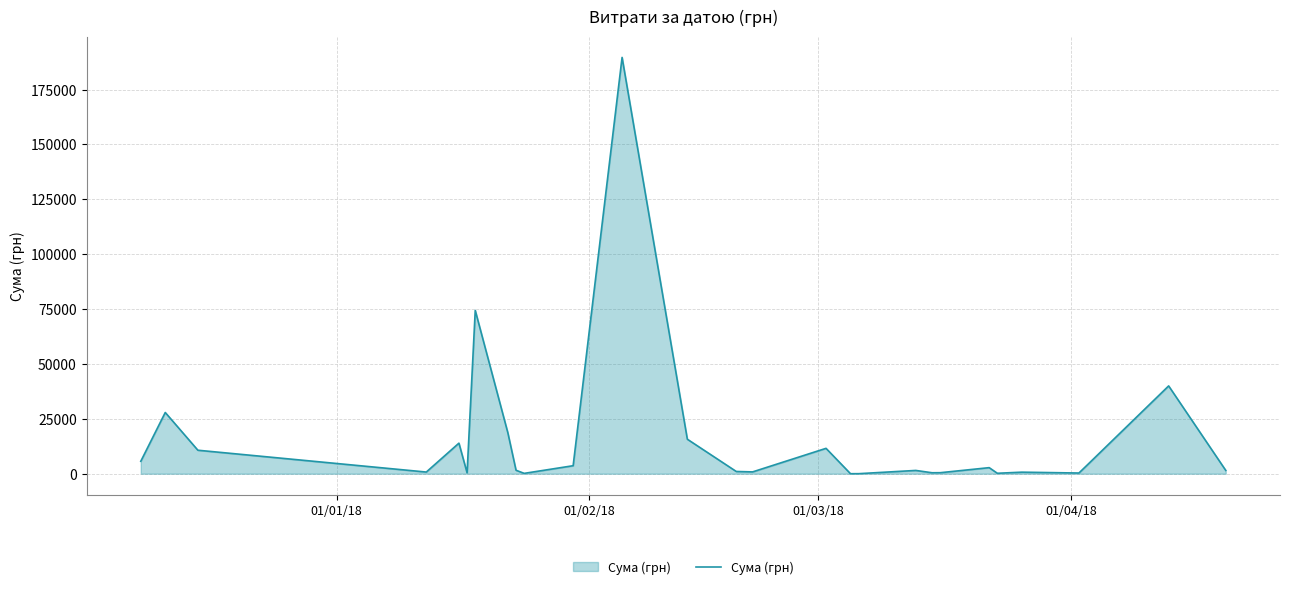

What is the difference between the maximum and minimum values?

189657.9